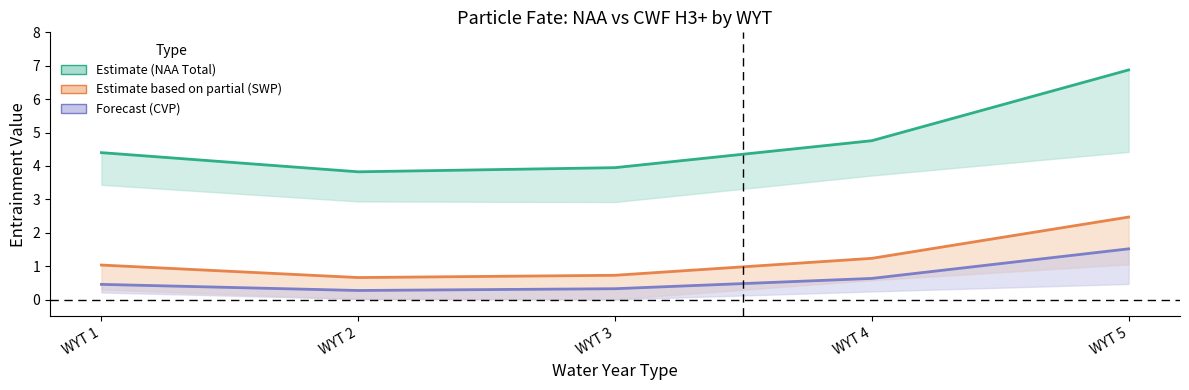

Which label corresponds to the largest value in the chart?

WYT 5